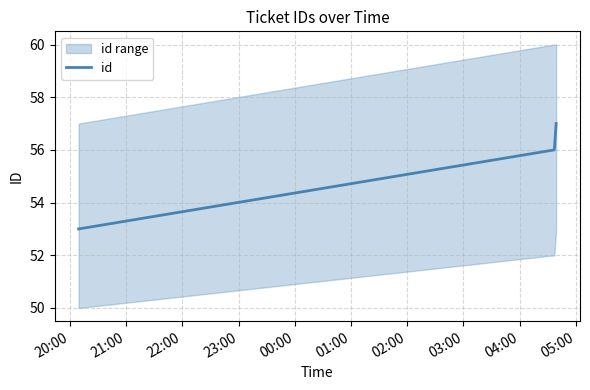

Reading left to right, transcribe all the data shown in this chart.

53	56	57